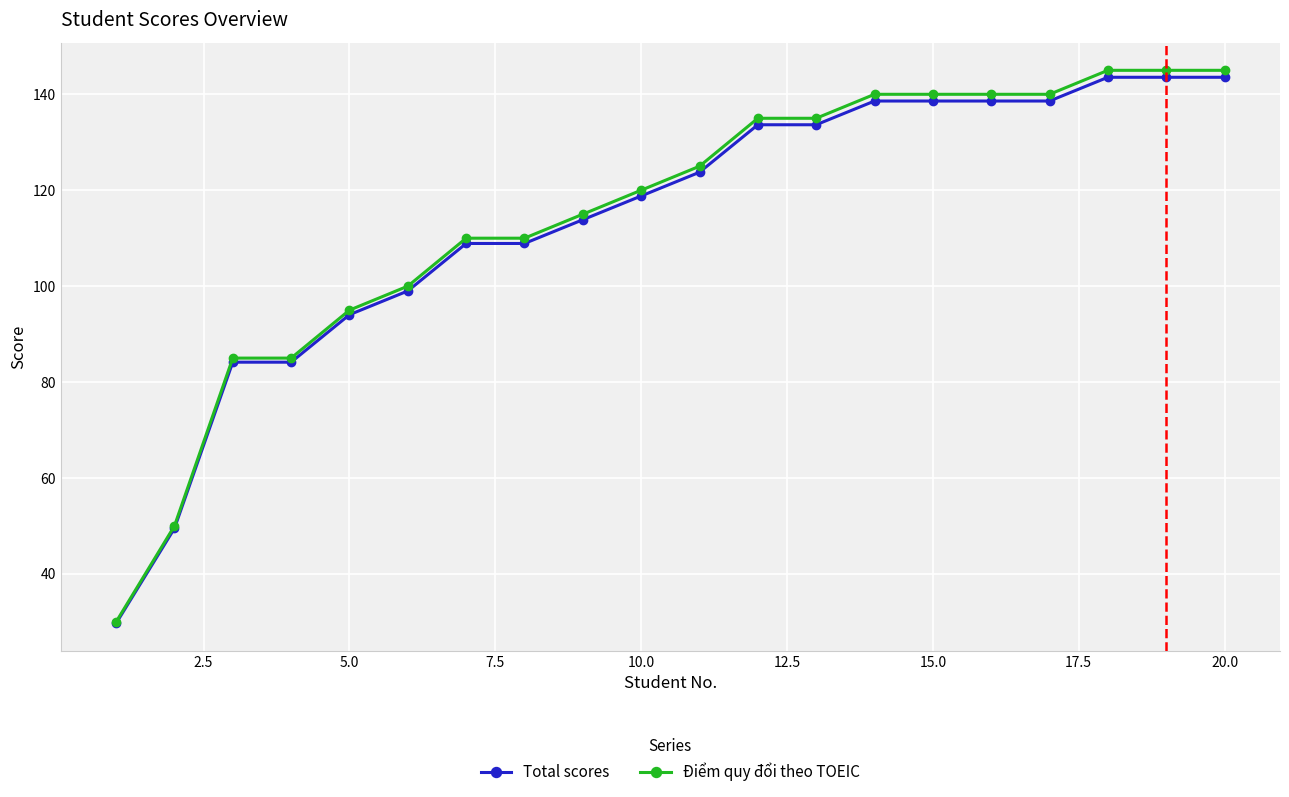

Which series has the largest total across all categories?

Điểm quy đổi theo TOEIC